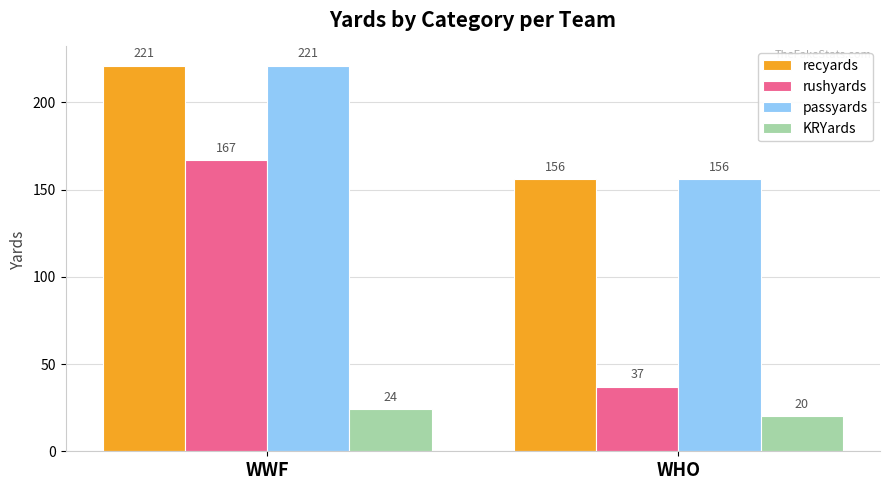

Between WWF and WHO, which series saw the biggest shift?

rushyards